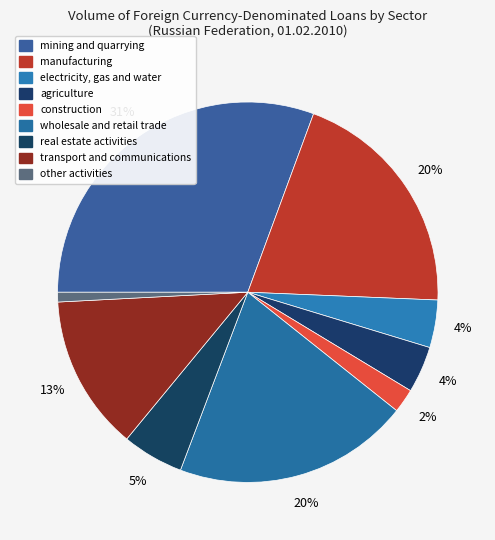

Combined, do wholesale and retail trade and electricity, gas and water account for over 50%?

No